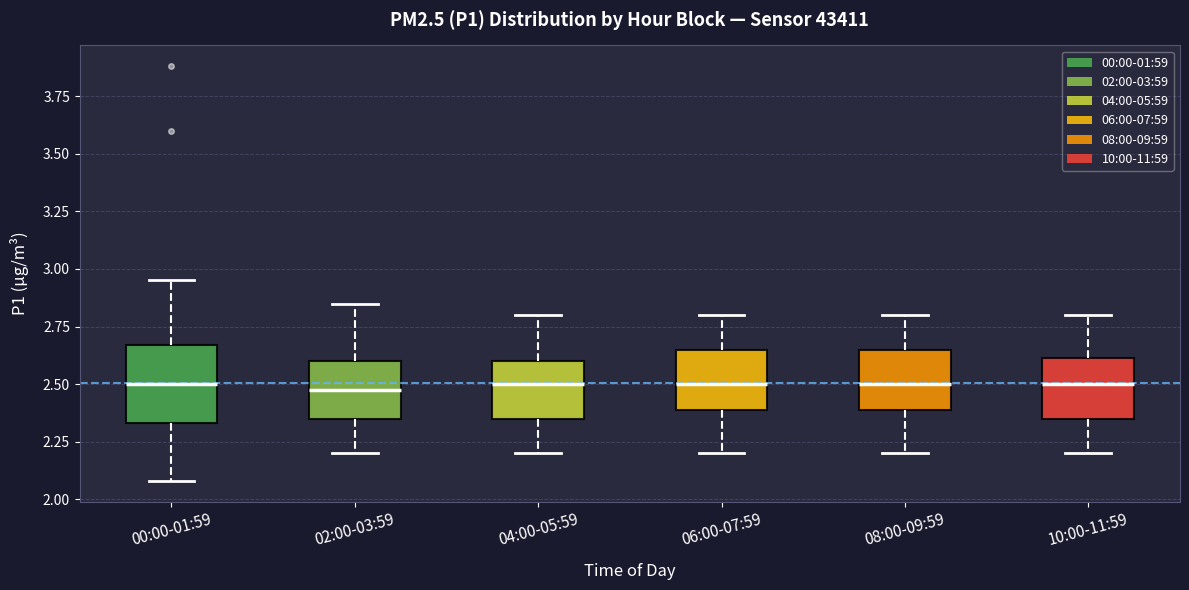

Where is the lower edge of the box for 08:00-09:59 on the y-axis? The values are not printed on the chart, so give them approximately, as read against the axis.

2.40